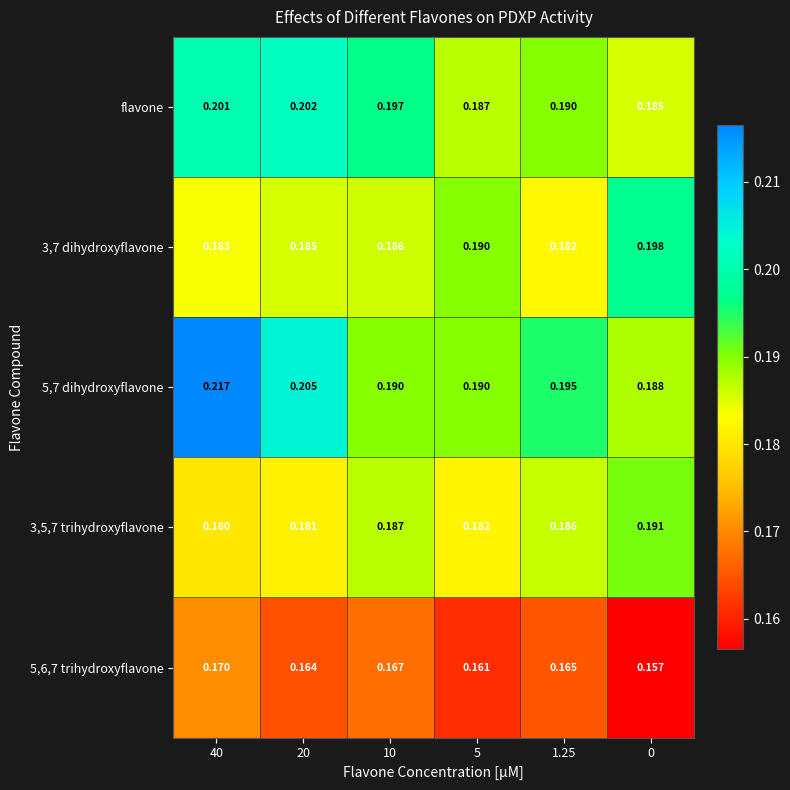

Reading left to right, what are all the values shown in this chart?

flavone: 40=0.2	20=0.2	10=0.2	5=0.2	1.25=0.2	0=0.2
3,7 dihydroxyflavone: 40=0.2	20=0.2	10=0.2	5=0.2	1.25=0.2	0=0.2
5,7 dihydroxyflavone: 40=0.2	20=0.2	10=0.2	5=0.2	1.25=0.2	0=0.2
3,5,7 trihydroxyflavone: 40=0.2	20=0.2	10=0.2	5=0.2	1.25=0.2	0=0.2
5,6,7 trihydroxyflavone: 40=0.2	20=0.2	10=0.2	5=0.2	1.25=0.2	0=0.2